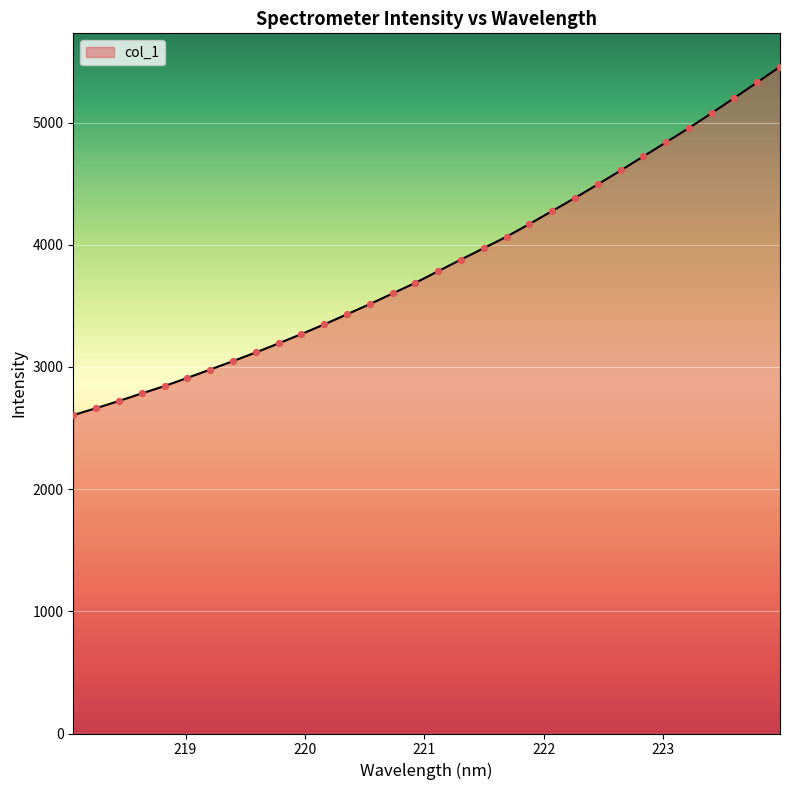

What is the difference between the maximum and minimum values?

2851.4